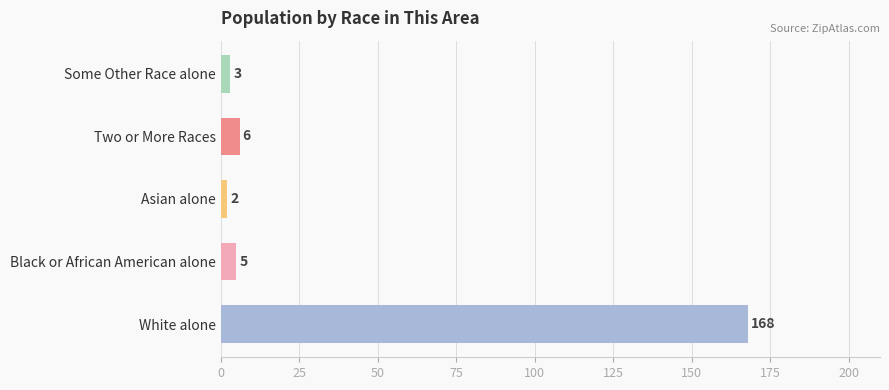

At which label is the value closest to 85?

Two or More Races